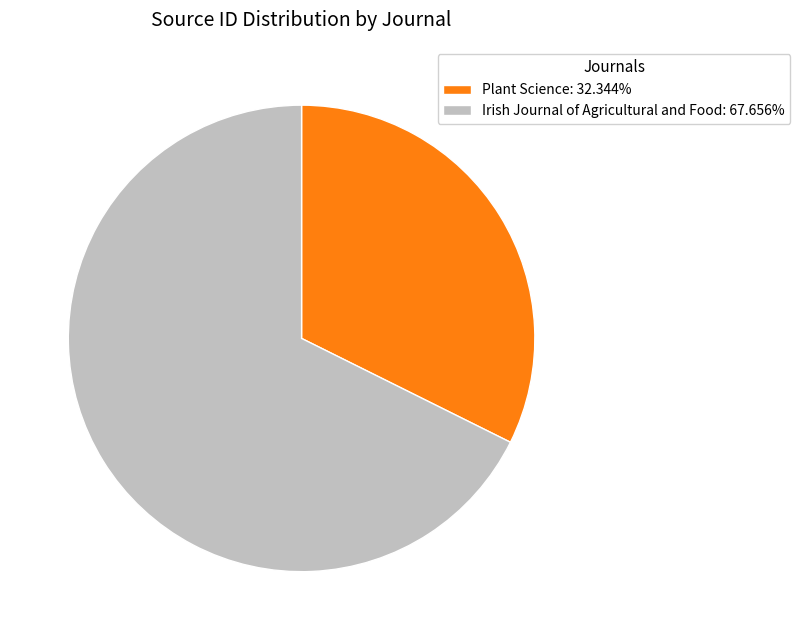

Does Plant Science: 32.344% account for over 50% of the chart?

No